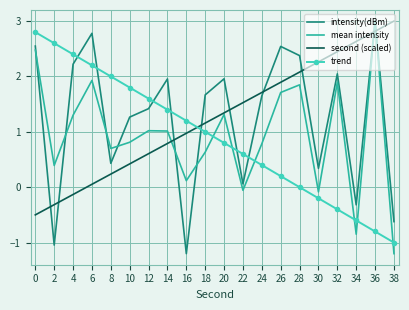

The value of intensity(dBm) at 26 is 0.7. True or false?

False